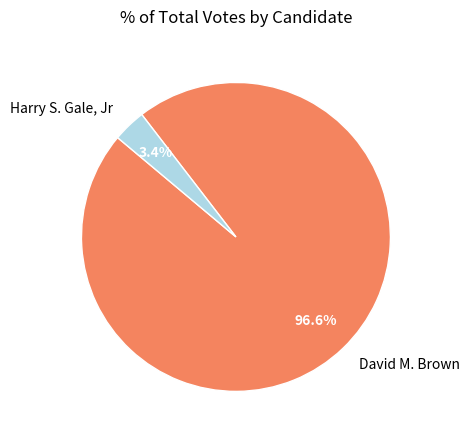

Between Harry S. Gale, Jr and David M. Brown, which is larger?

David M. Brown